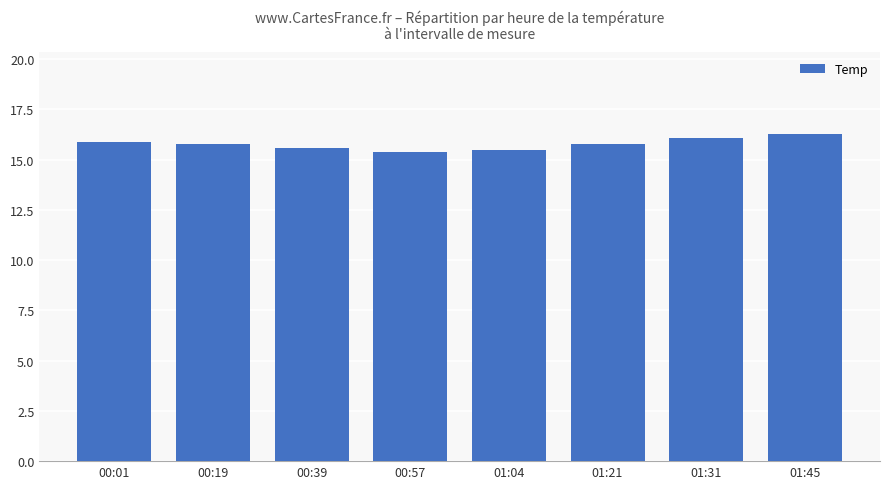

What is the smallest value displayed?

15.4